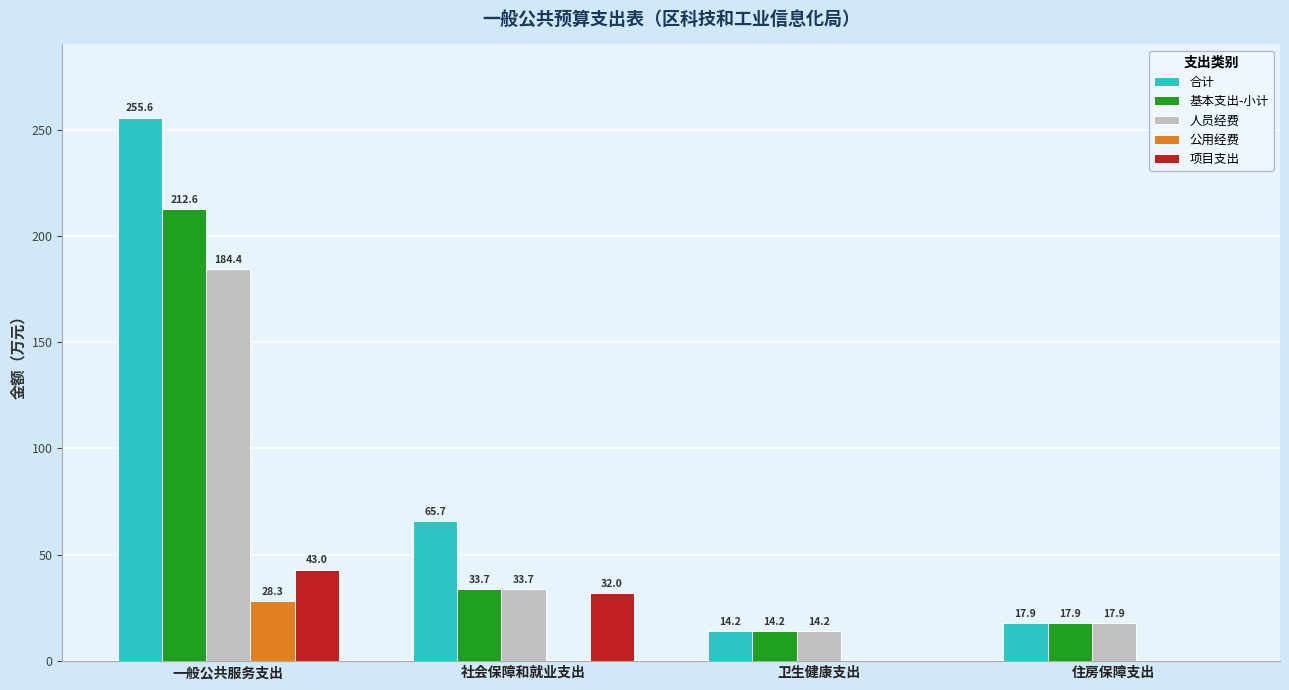

Which series has the largest range (max minus min)?

合计